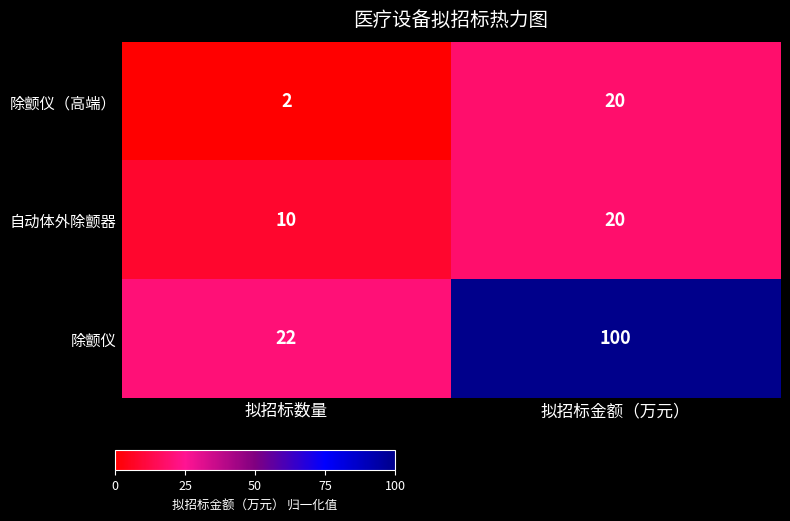

At which category does the chart reach its minimum across all series?

拟招标数量